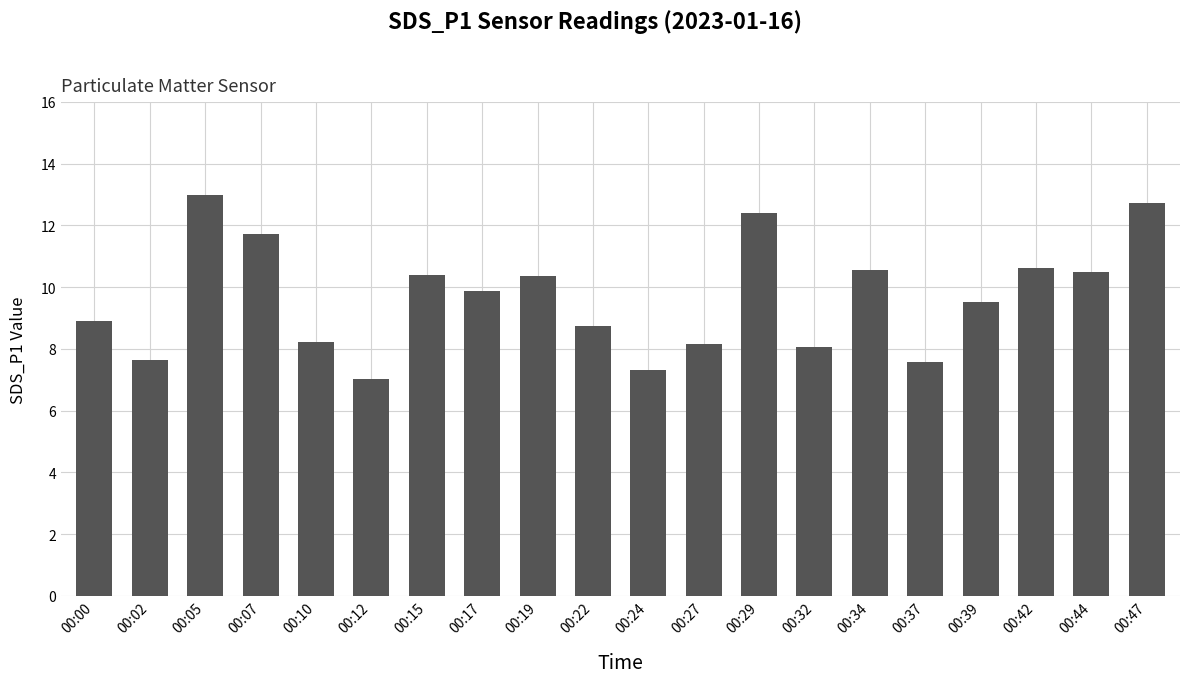

Is it true that the value at 00:17 is 16.6?

False